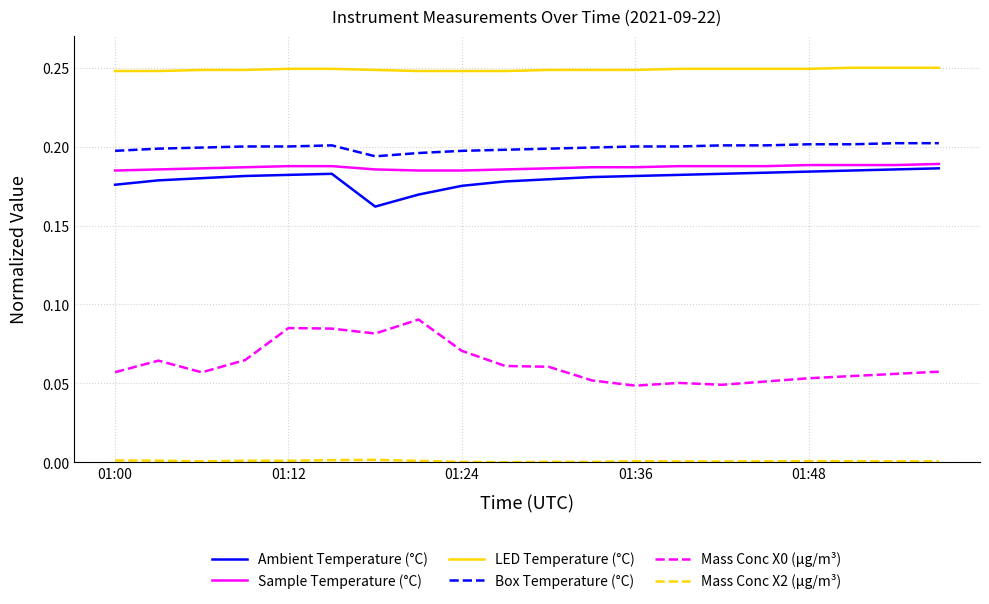

At how many categories does at least one series exceed 0?

20